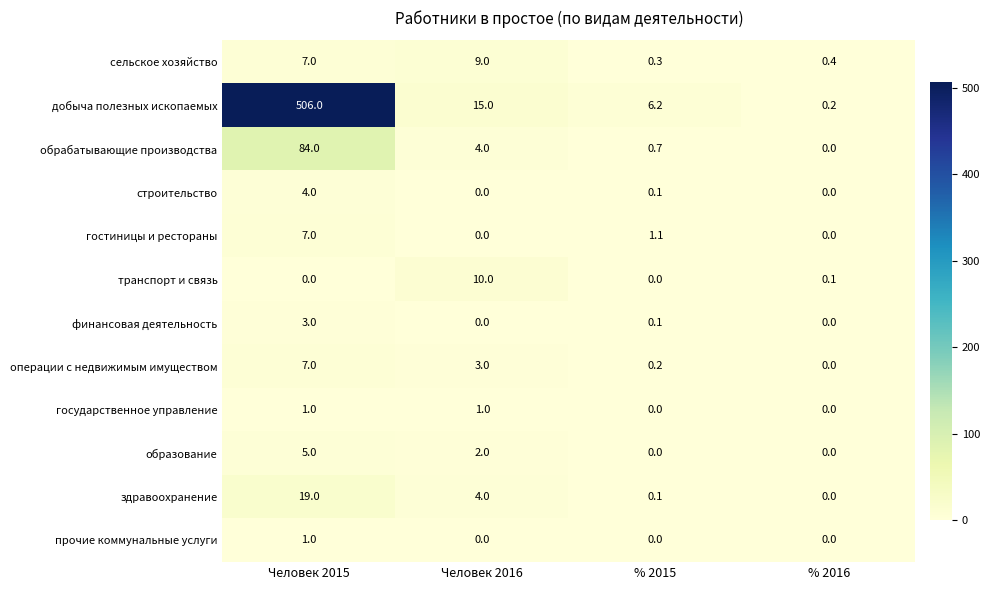

Which category has the highest value across all series?

Человек 2015